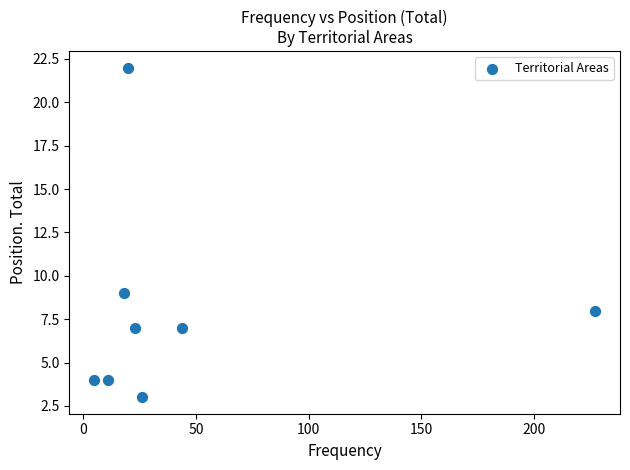

What Y value in the scatter plot is closest to 12?

9